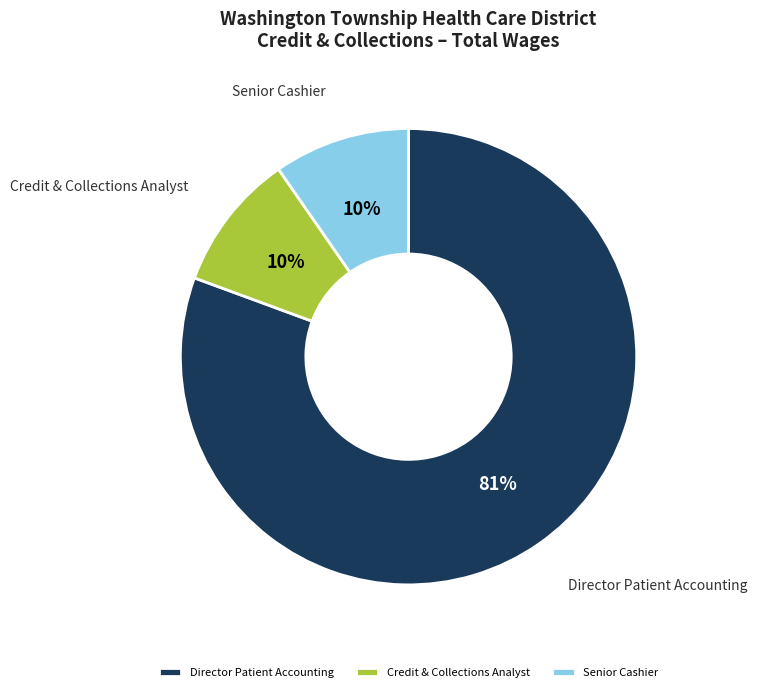

Do Credit & Collections Analyst and Senior Cashier together represent more than half of the pie?

No